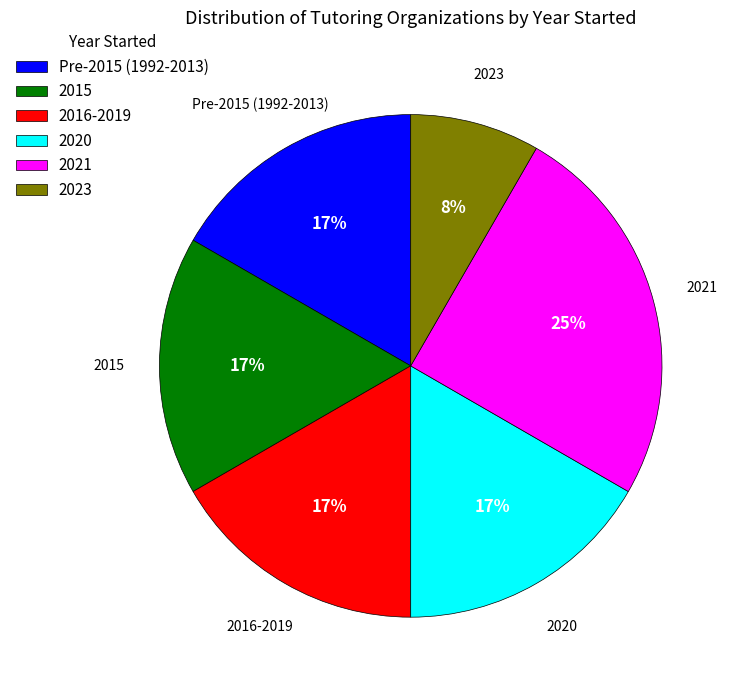

To the nearest percent, what is the average slice percentage?

17%